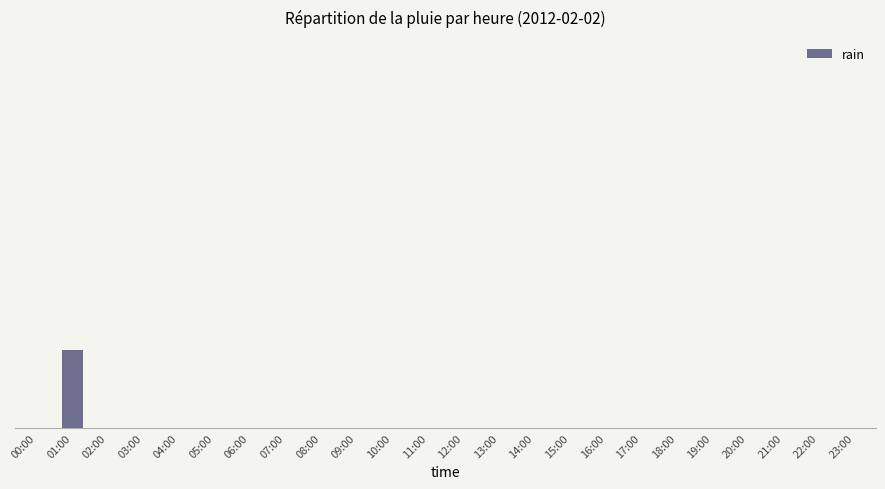

Reading right to left, transcribe all the data shown in this chart.

23:00=0.0	22:00=0.0	21:00=0.0	20:00=0.0	19:00=0.0	18:00=0.0	17:00=0.0	16:00=0.0	15:00=0.0	14:00=0.0	13:00=0.0	12:00=0.0	11:00=0.0	10:00=0.0	09:00=0.0	08:00=0.0	07:00=0.0	06:00=0.0	05:00=0.0	04:00=0.0	03:00=0.0	02:00=0.0	01:00=0.2	00:00=0.0